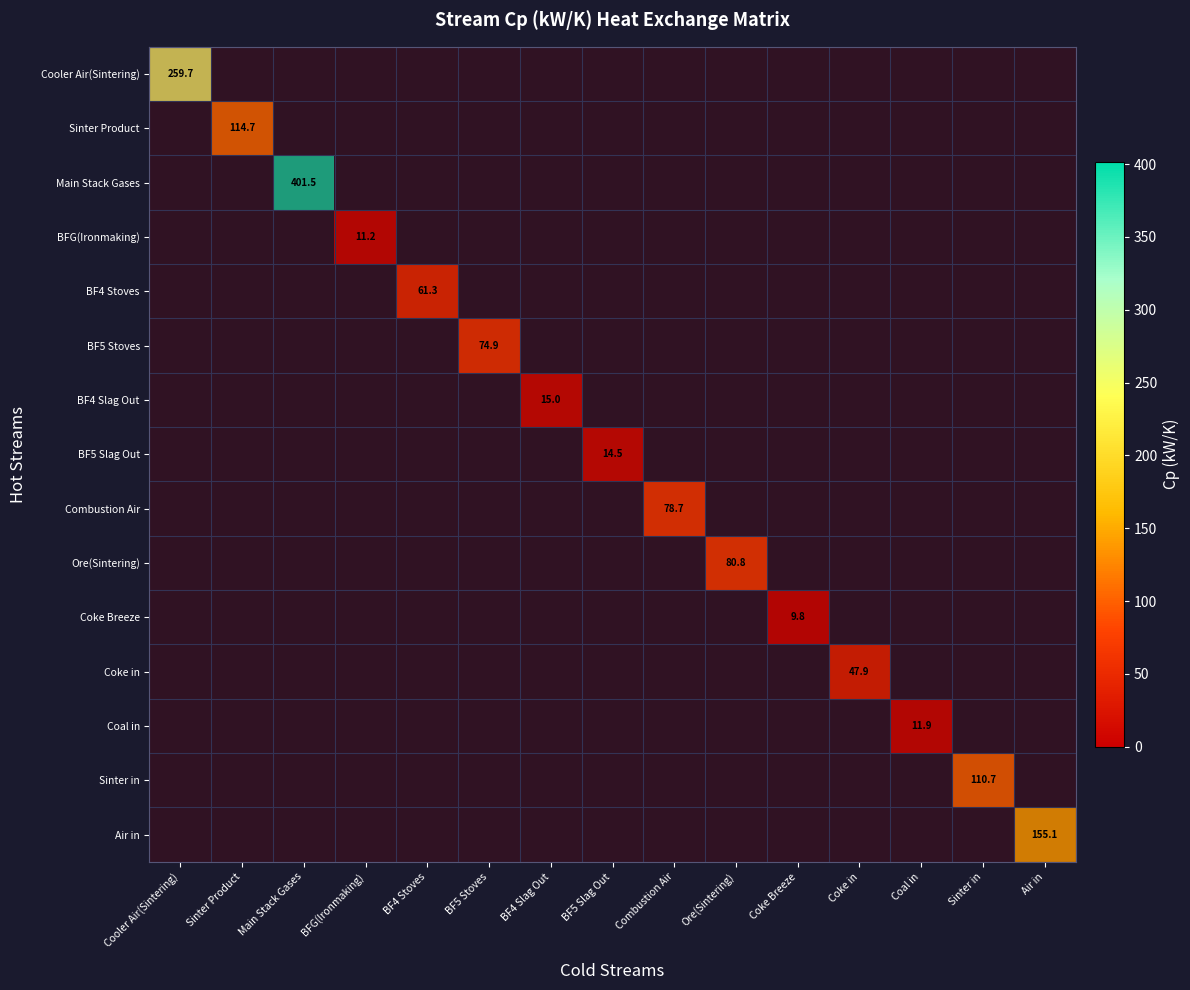

What is the difference between the maximum and minimum values in the Coke Breeze(Sintering) series?

9.8